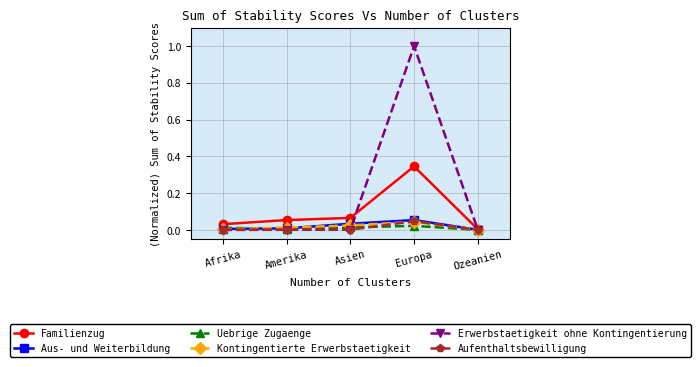

At which category is the sum across all series the highest?

Europa